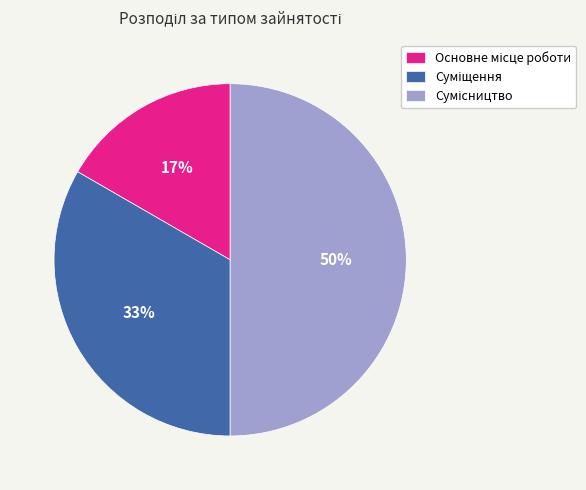

To the nearest percent, what is the average slice percentage?

33%